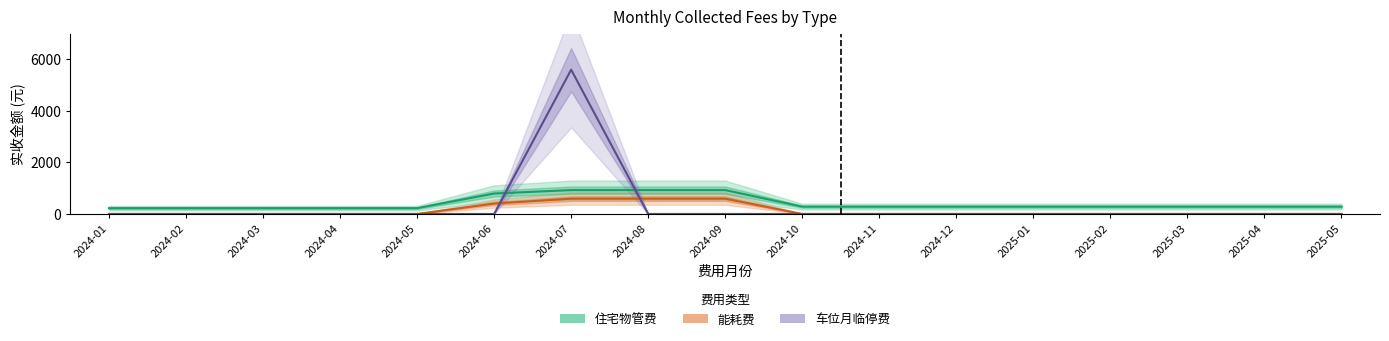

Rank the series at 2024-10 from lowest to highest value.

能耗费, 车位月临停费, 住宅物管费